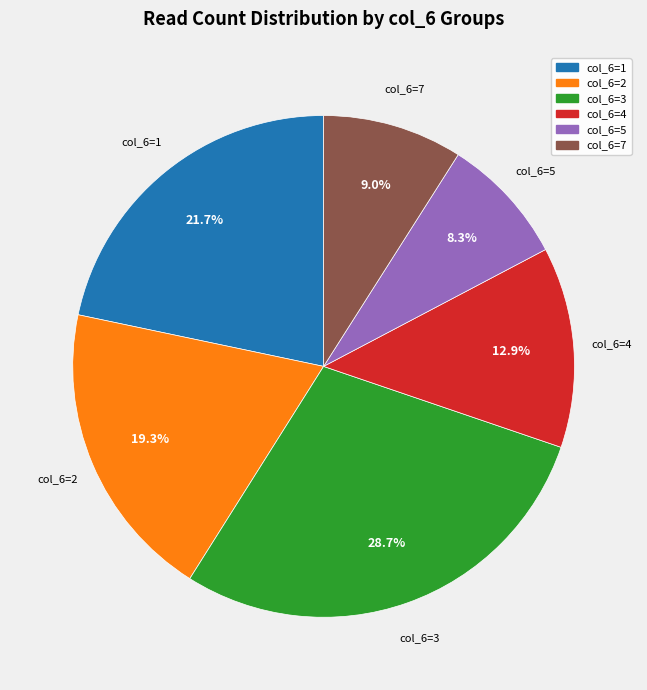

Is there any slice that represents more than half of the pie?

No